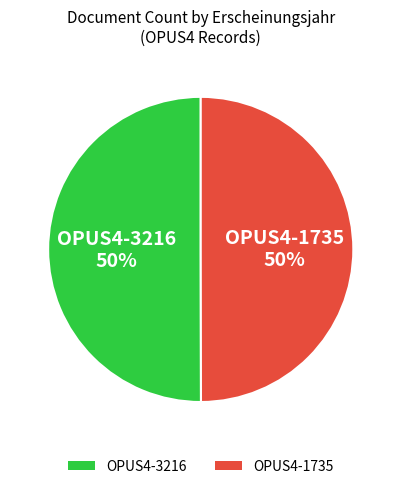

Is the sum of OPUS4-3216 and OPUS4-1735 greater than half?

Yes